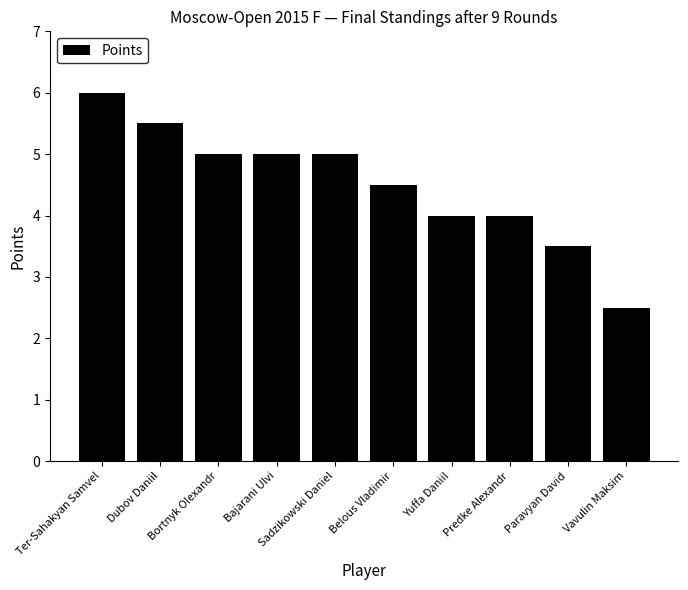

Is it true that the value at Paravyan David is 2.0?

False